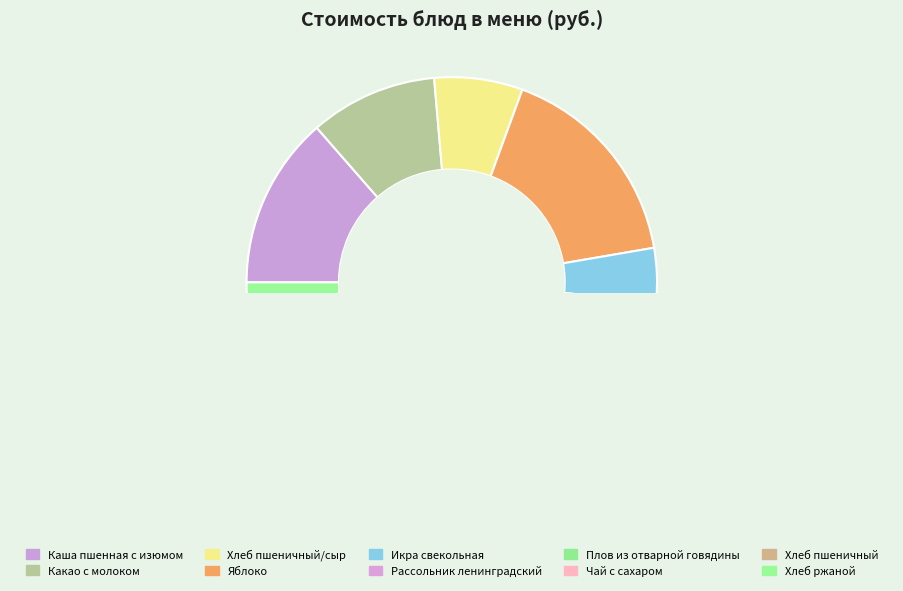

Is it true that Какао с молоком is 10% of the pie?

True